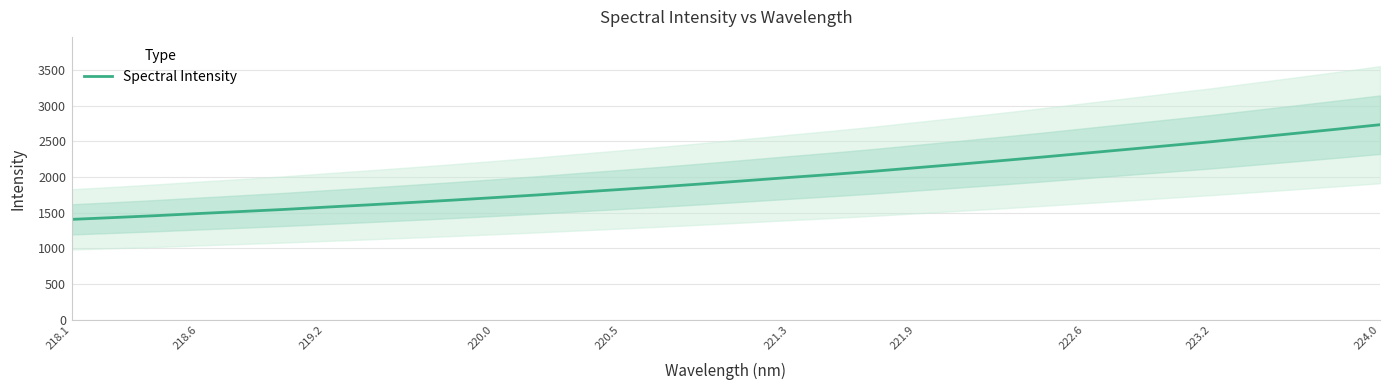

What is the sum of all values?

63354.6